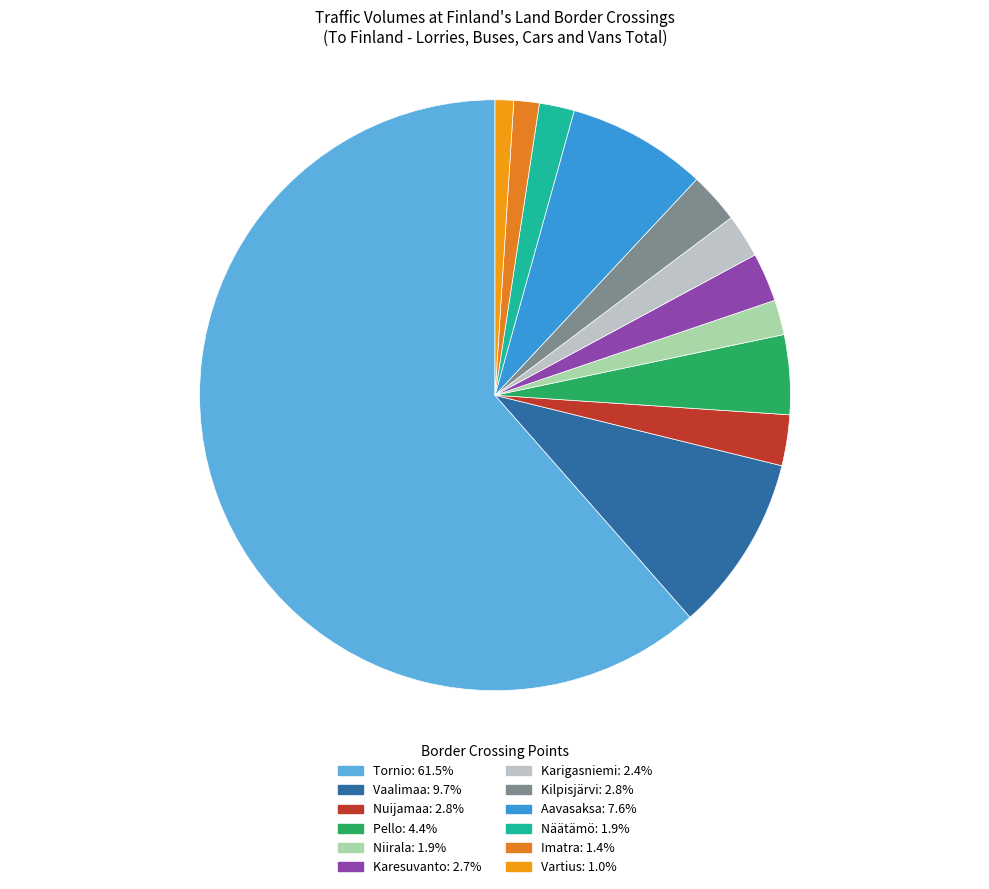

What is the largest slice in the pie chart?

Tornio